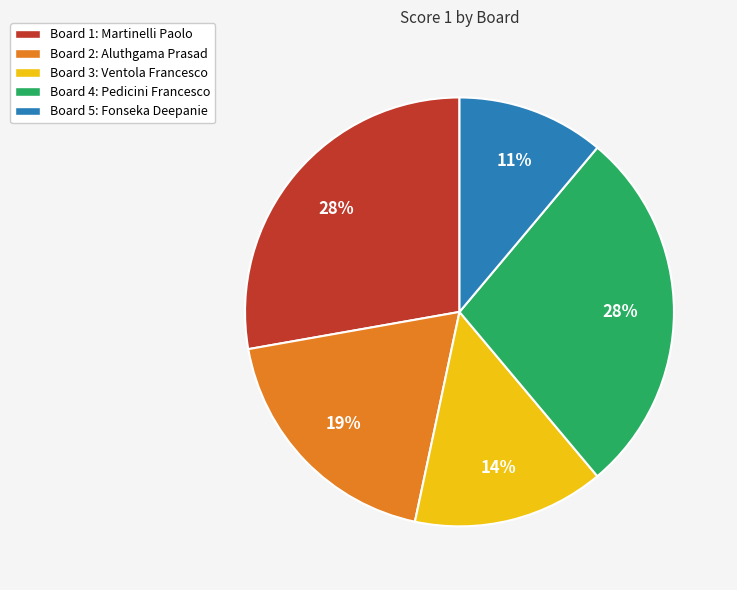

Do Board 5: Fonseka Deepanie and Board 4: Pedicini Francesco together represent more than half of the pie?

No